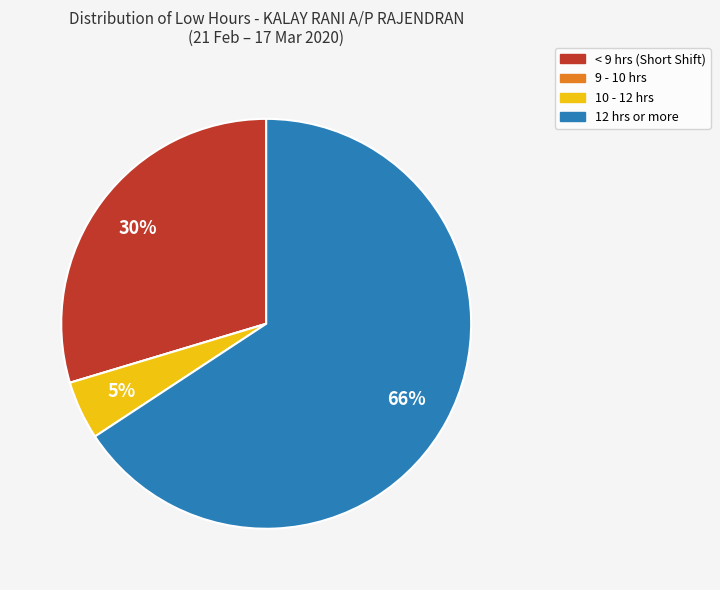

To the nearest percent, what is the average slice percentage?

25%